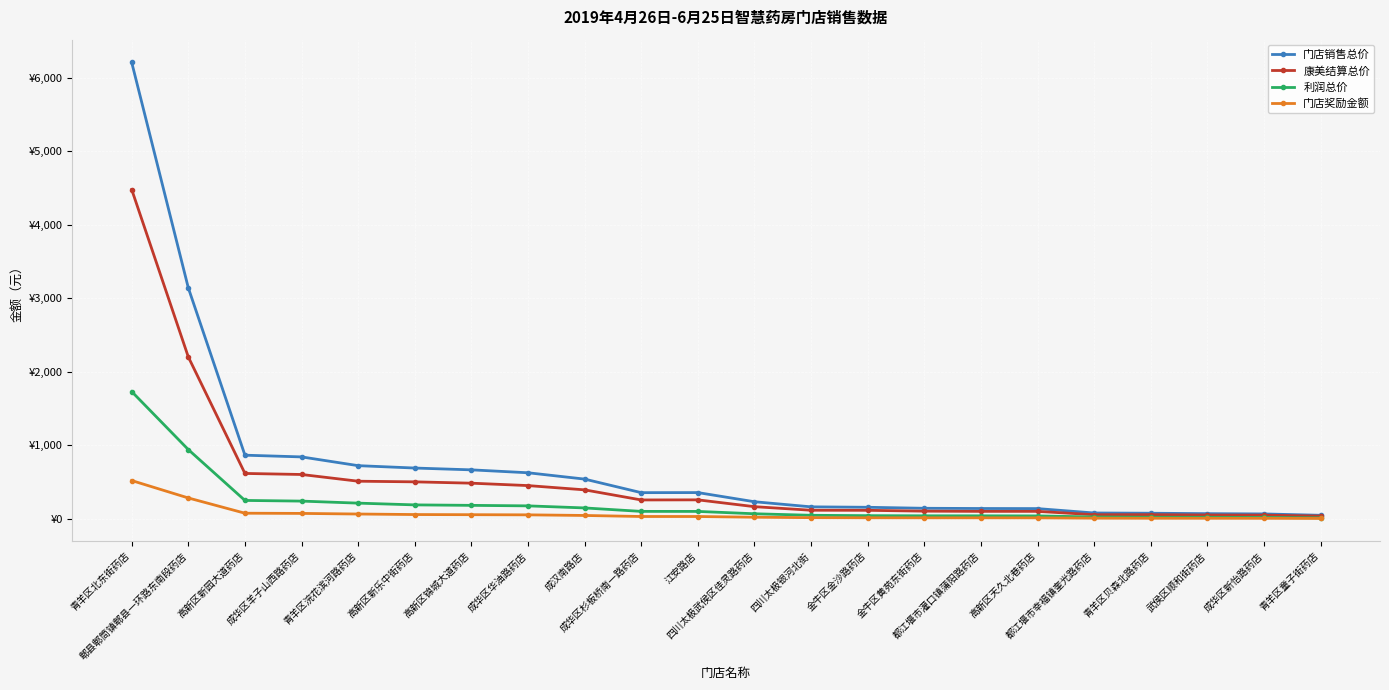

Between 成华区华油路药店 and 成华区新怡路药店, which series saw the biggest shift?

门店销售总价